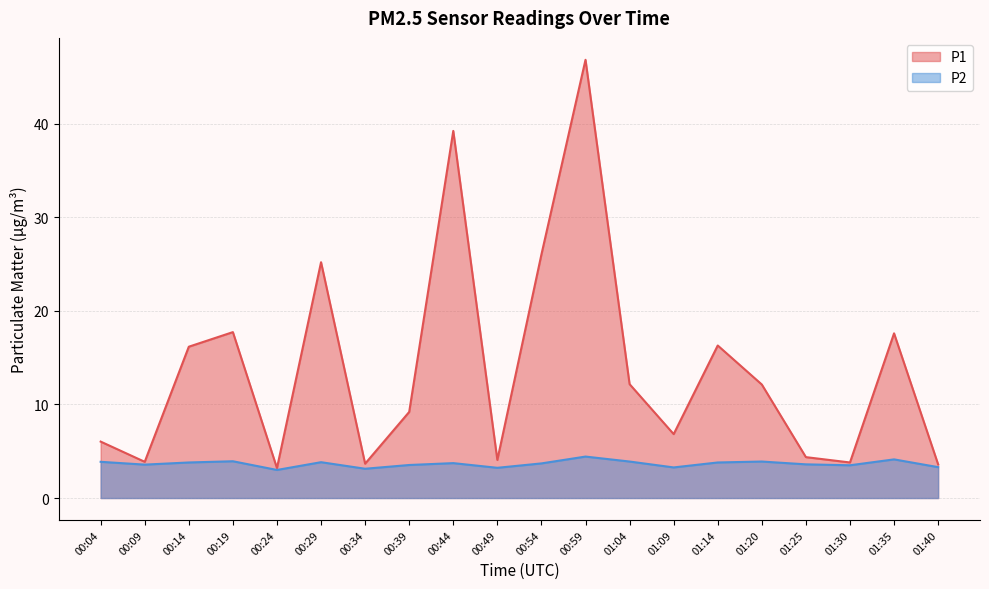

What is the difference between the maximum and minimum values in the P2 series?

1.4